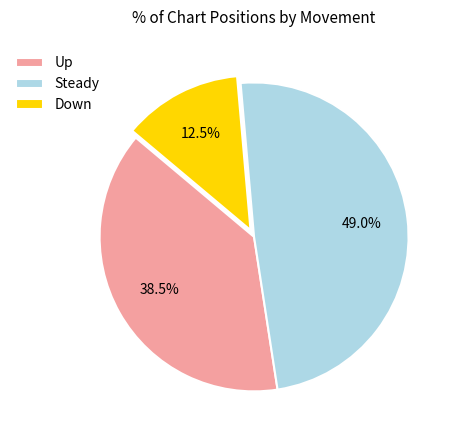

To the nearest percent, what is the average slice percentage?

33%